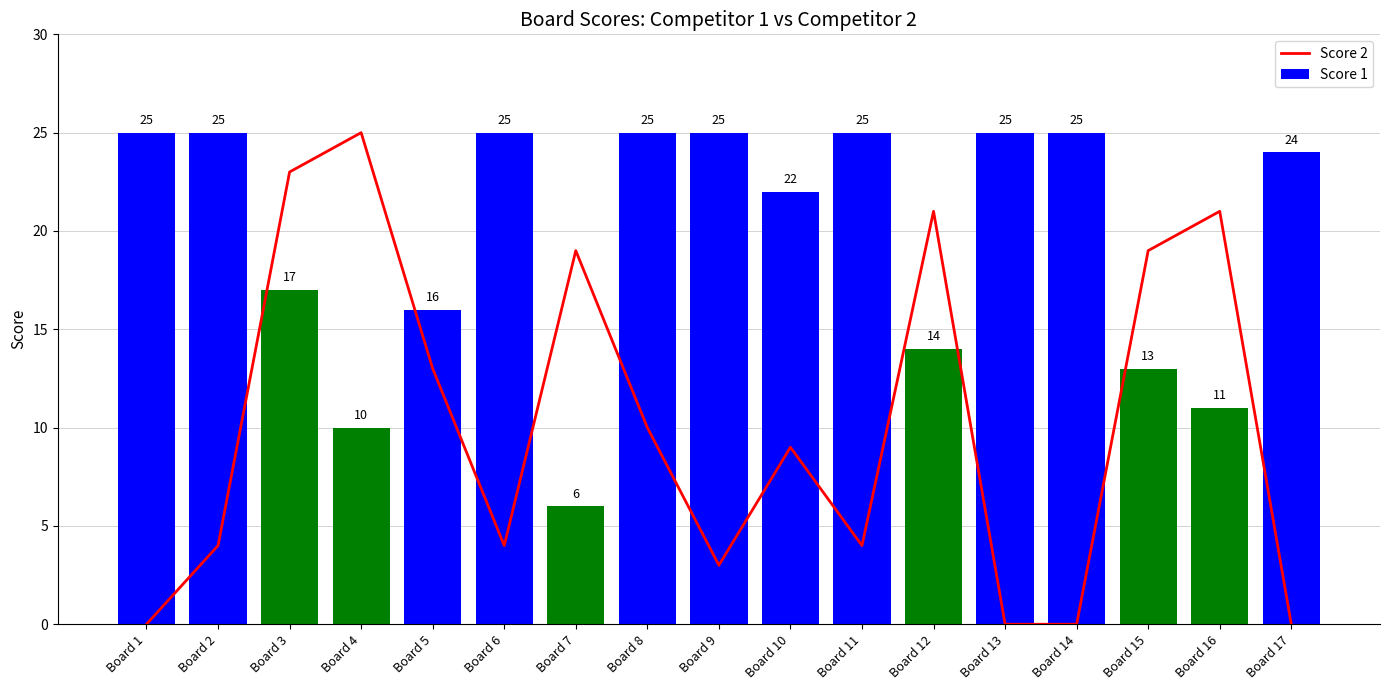

How many values in the Score 1 series exceed 24?

8